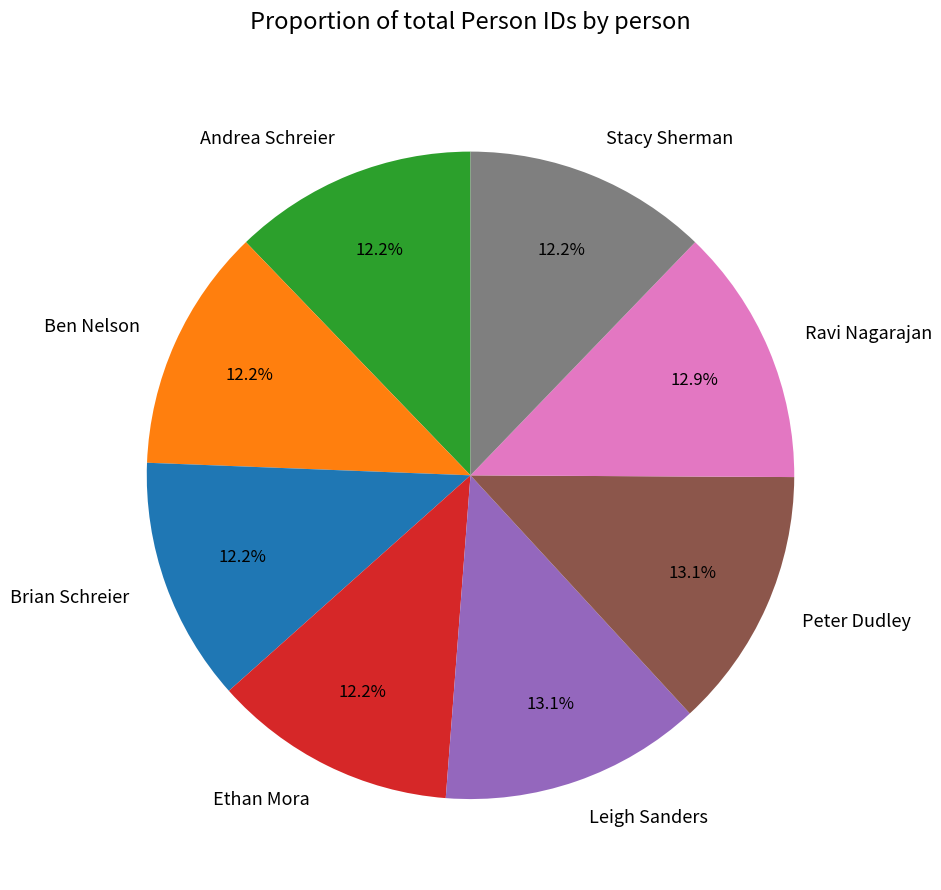

Which has a higher value, Ethan Mora or Peter Dudley?

Peter Dudley